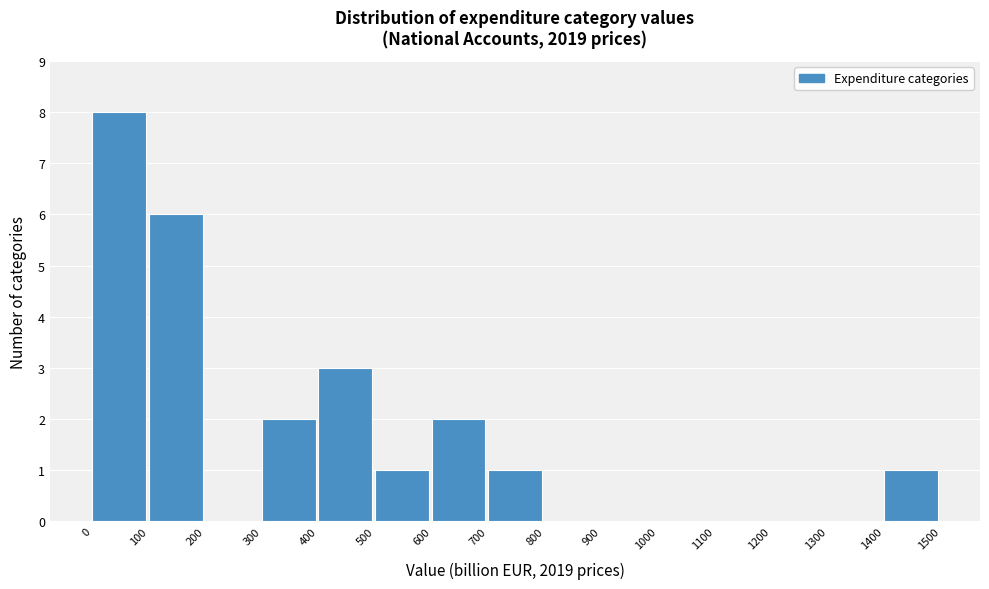

Reading left to right, list every bar in this chart as the range it spans on the x-axis followed by its height. The values are not printed on the chart, so give them approximately, as read against the axis.

0 to 100: 8
100 to 200: 6
200 to 300: 0
300 to 400: 2
400 to 500: 3
500 to 600: 1
600 to 700: 2
700 to 800: 1
800 to 900: 0
900 to 1000: 0
1000 to 1100: 0
1100 to 1200: 0
1200 to 1300: 0
1300 to 1400: 0
1400 to 1500: 1